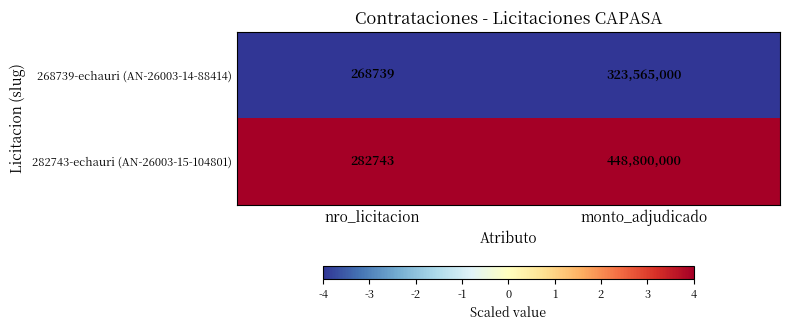

Is the value of 268739-echauri (AN-26003-14-88414) at monto_adjudicado greater than the value of 282743-echauri (AN-26003-15-104801) at nro_licitacion?

Yes